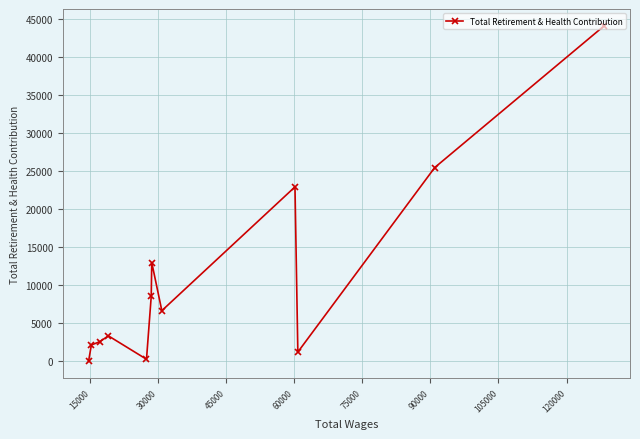

What is the difference between the second highest and minimum values?

25455